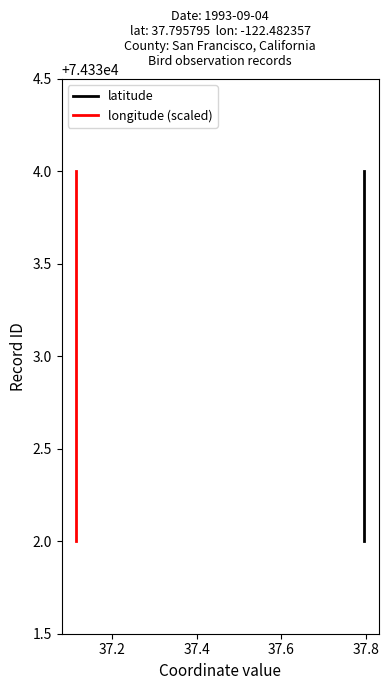

Rank the series at 37.2 from lowest to highest value.

latitude, longitude (scaled)